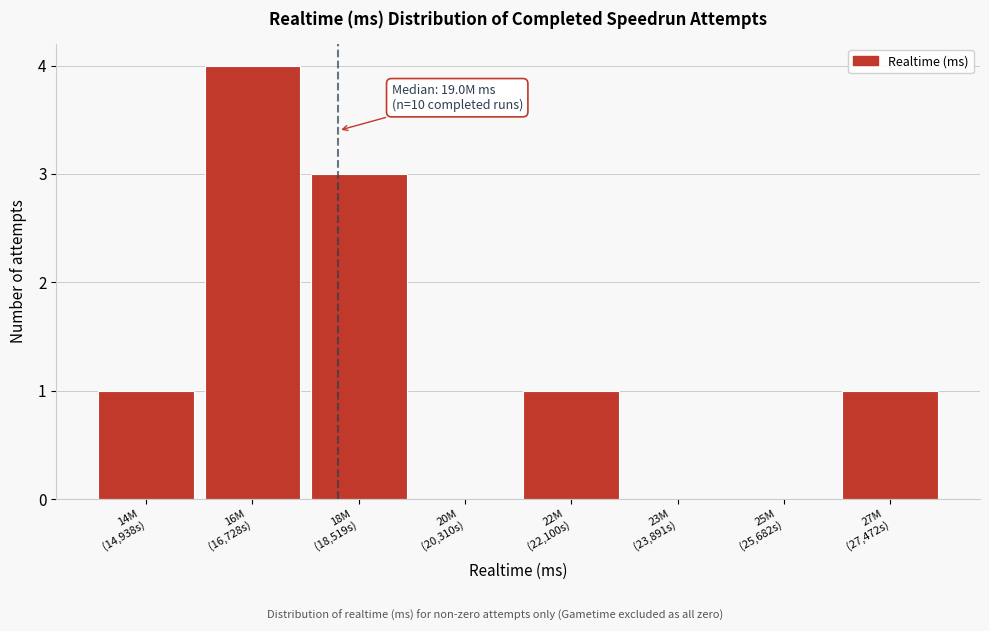

What is the greatest value displayed?

4